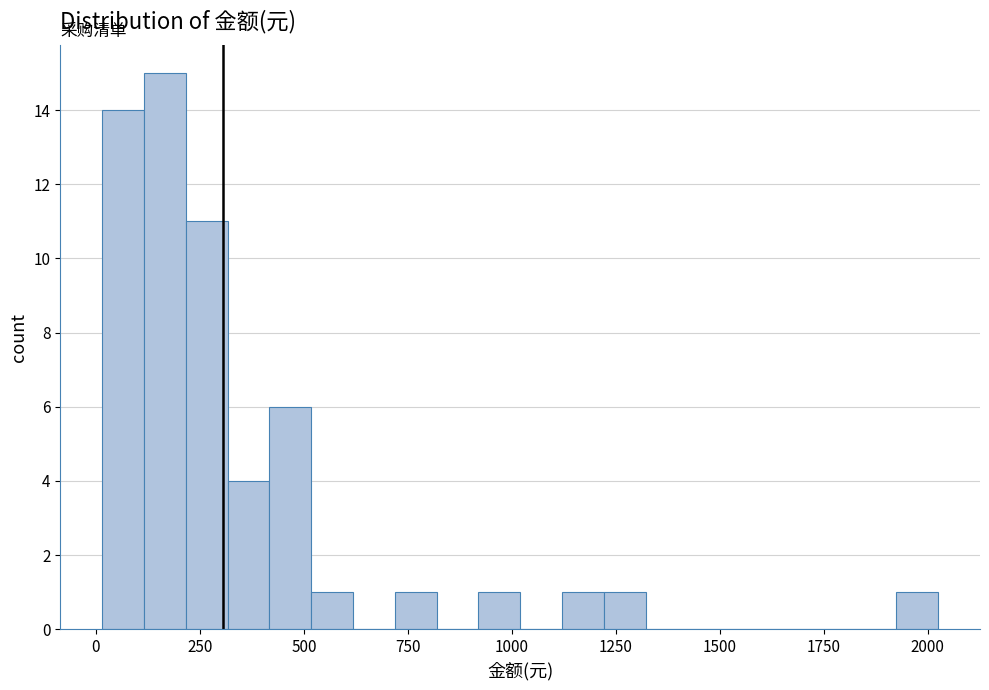

Around what value on the x-axis is the tallest bar? Give the approximate position of its centre, as read against the axis.

150